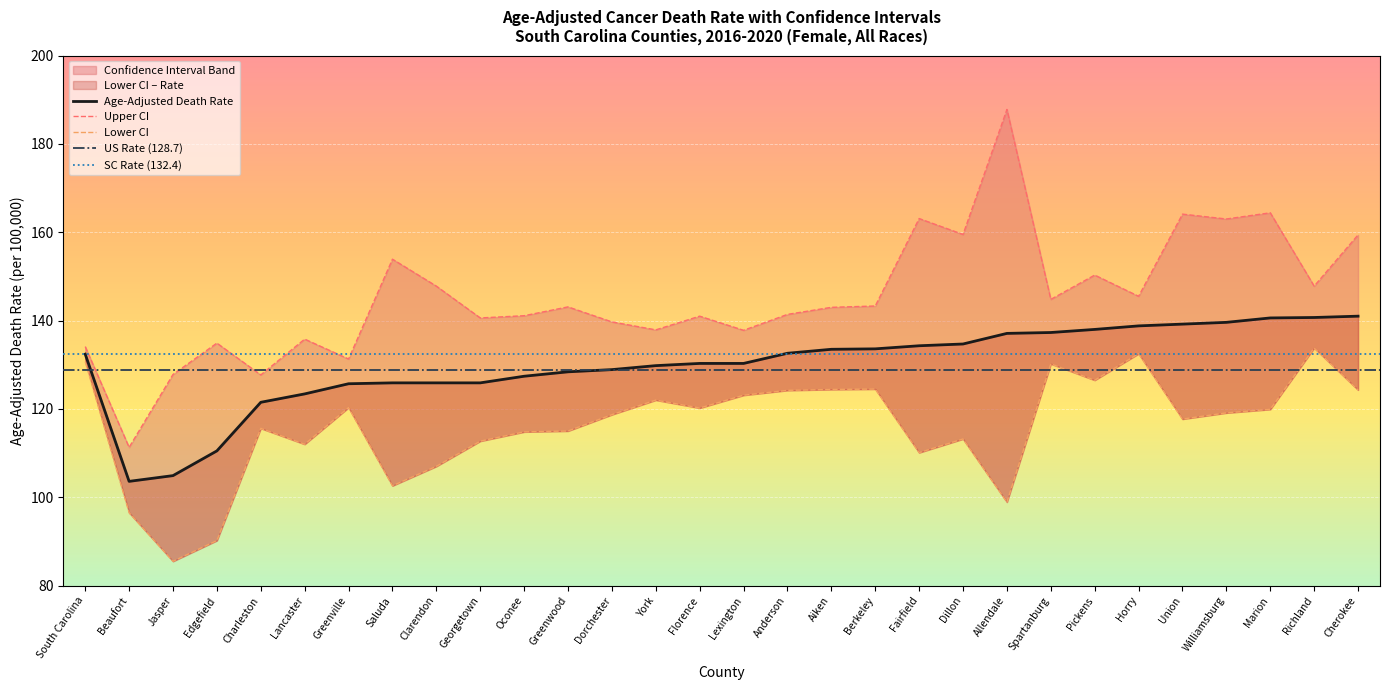

Which has a higher value, Berkeley or South Carolina?

Berkeley